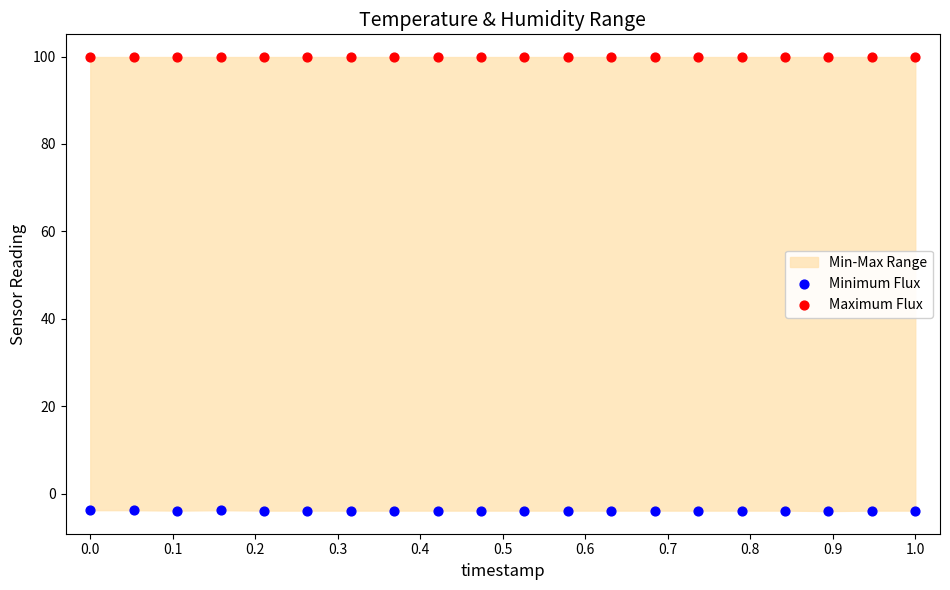

Which series contains the lowest Y value?

Minimum Flux